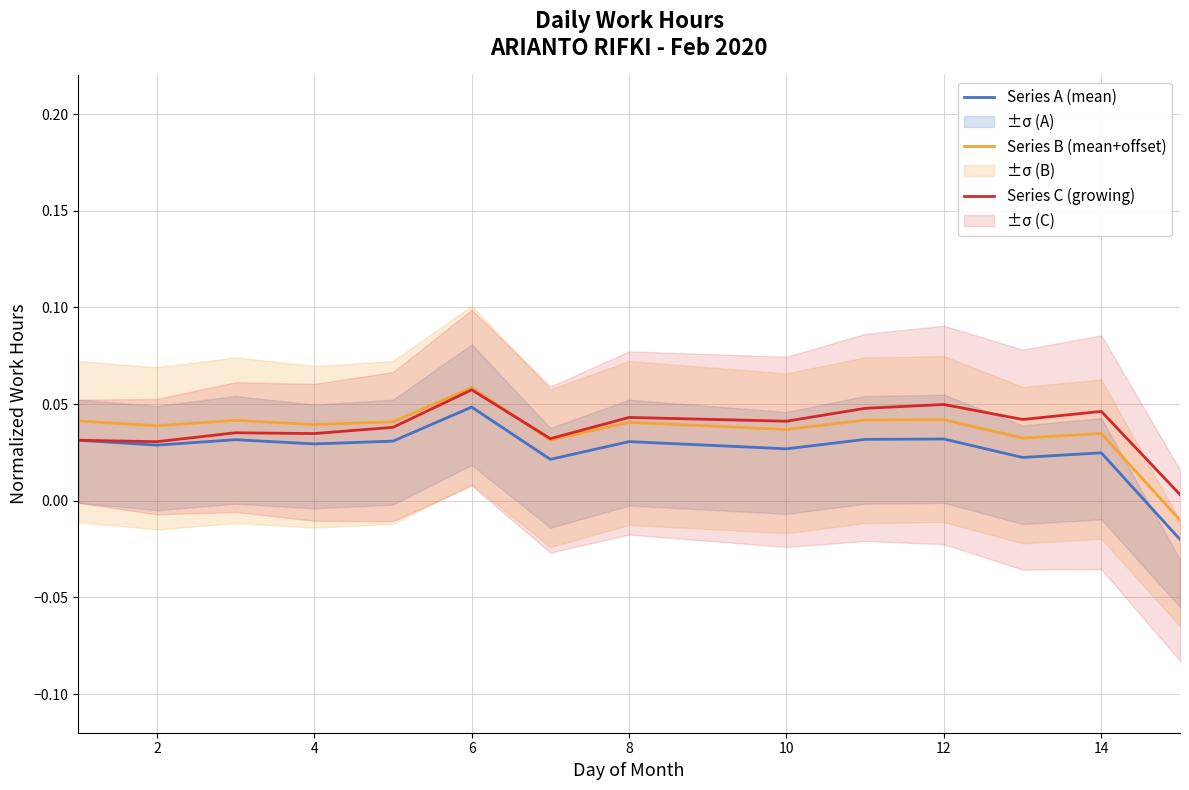

Is it true that Series C (growing) equals 0.1 at 10?

False